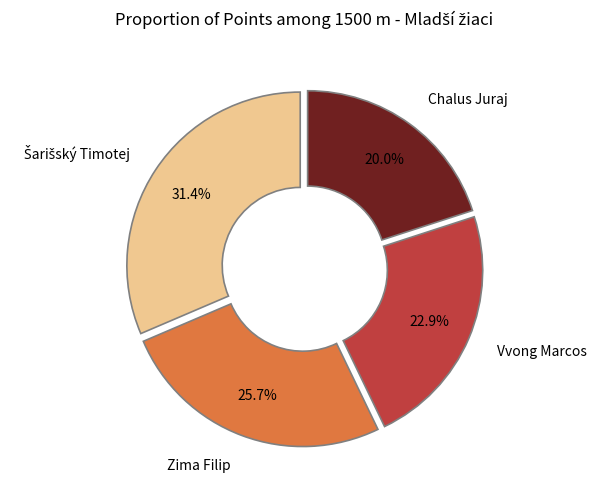

To the nearest percent, what is the difference between the largest and smallest slice percentages?

11%